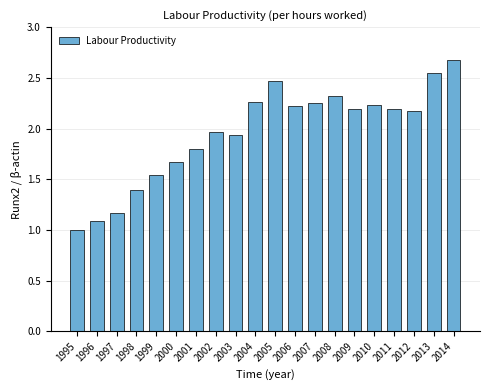

Which has a higher value, 1995 or 2006?

2006